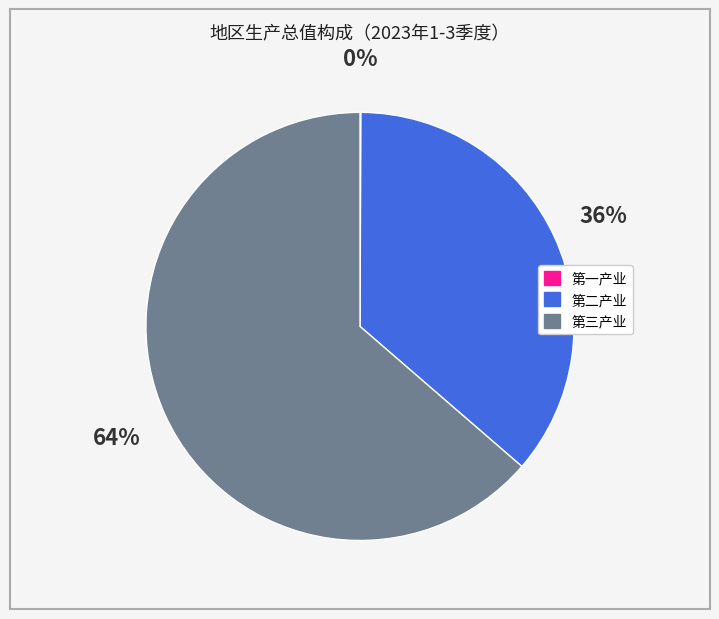

Which category has the biggest portion of the pie?

第三产业